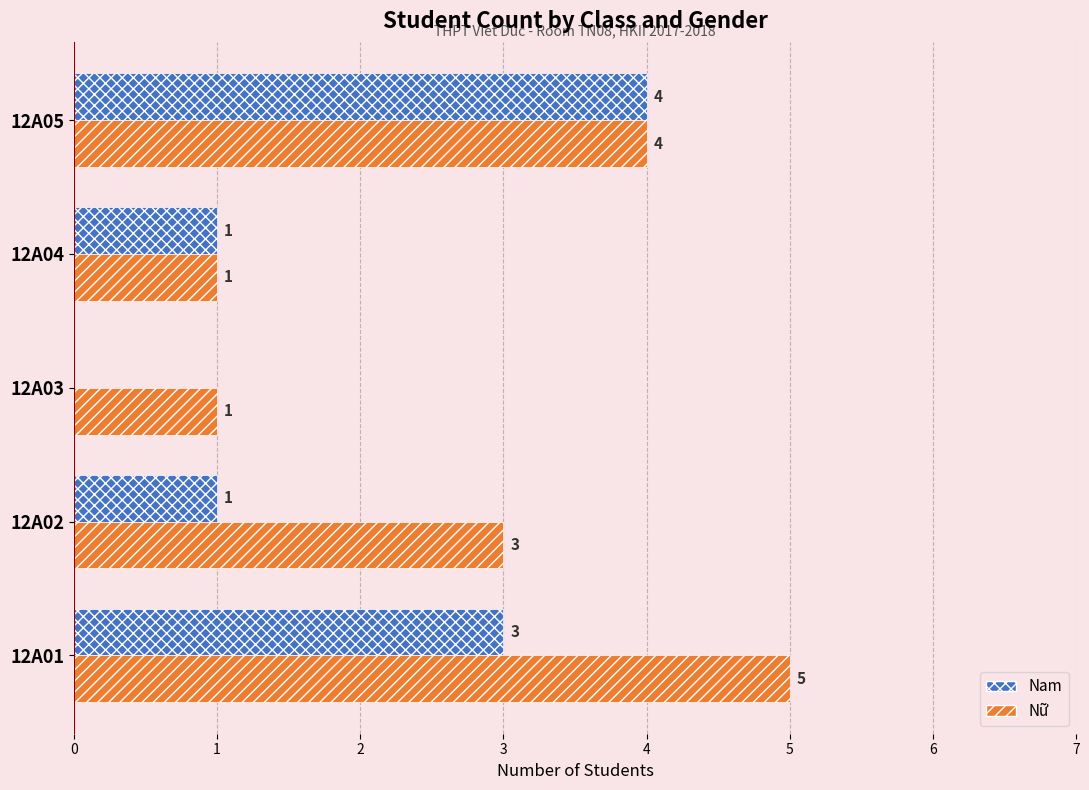

The value of Nữ at 12A05 is 4. True or false?

True